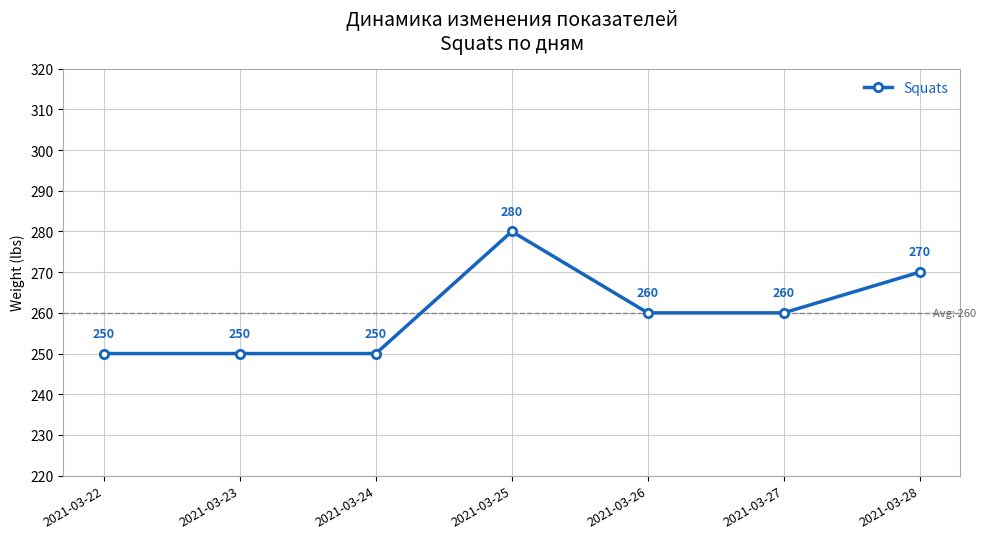

Count the number of categories in the chart.

7